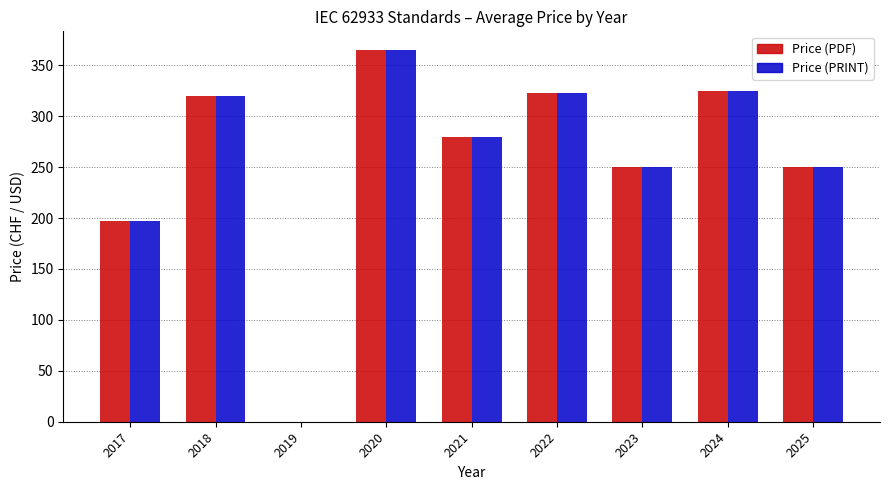

Reading right to left, transcribe all the data shown in this chart.

Price (PDF): 250.0	325.0	250.0	322.5	280.0	365.0	0.0	320.0	197.5
Price (PRINT): 250.0	325.0	250.0	322.5	280.0	365.0	0.0	320.0	197.5